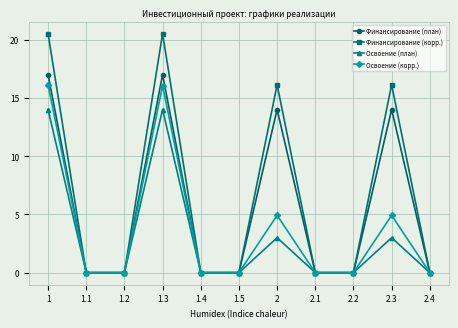

True or false: Освоение (план) has a value of -4.5 at 1.2.

False